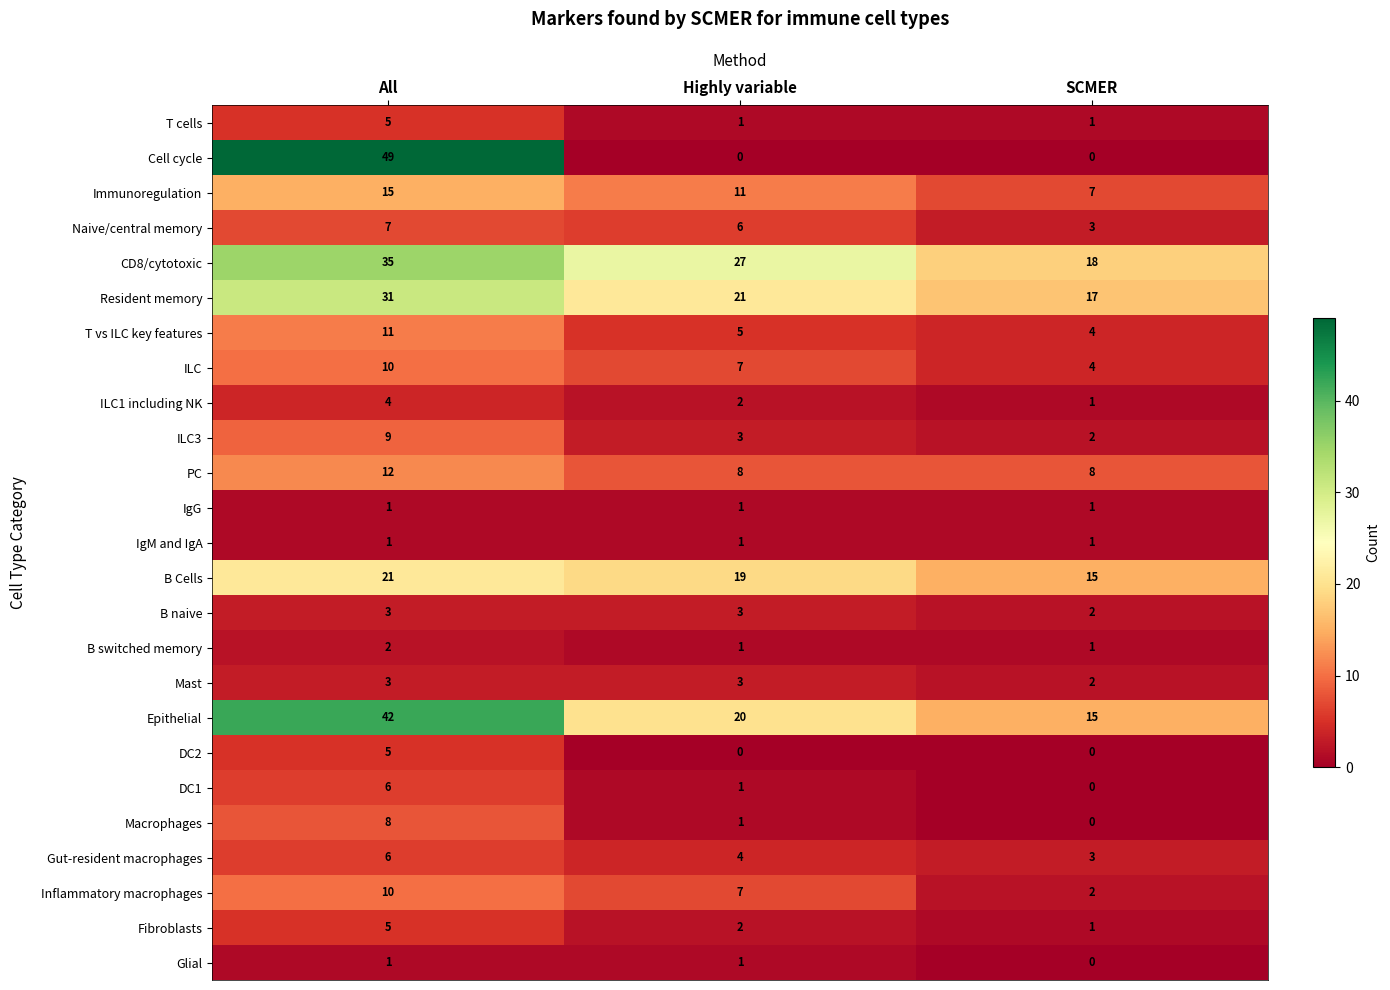

What is the difference between the maximum and minimum values in the Cell cycle series?

49